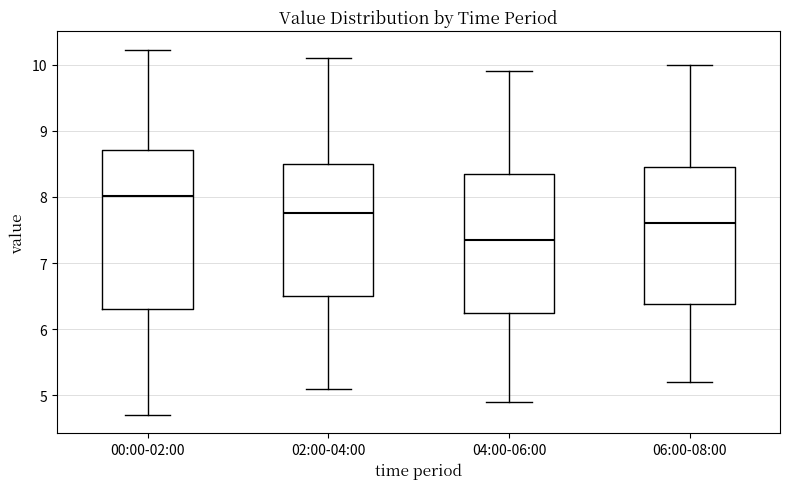

Comparing the boxes themselves (not the whiskers), which one is the tallest?

00:00-02:00